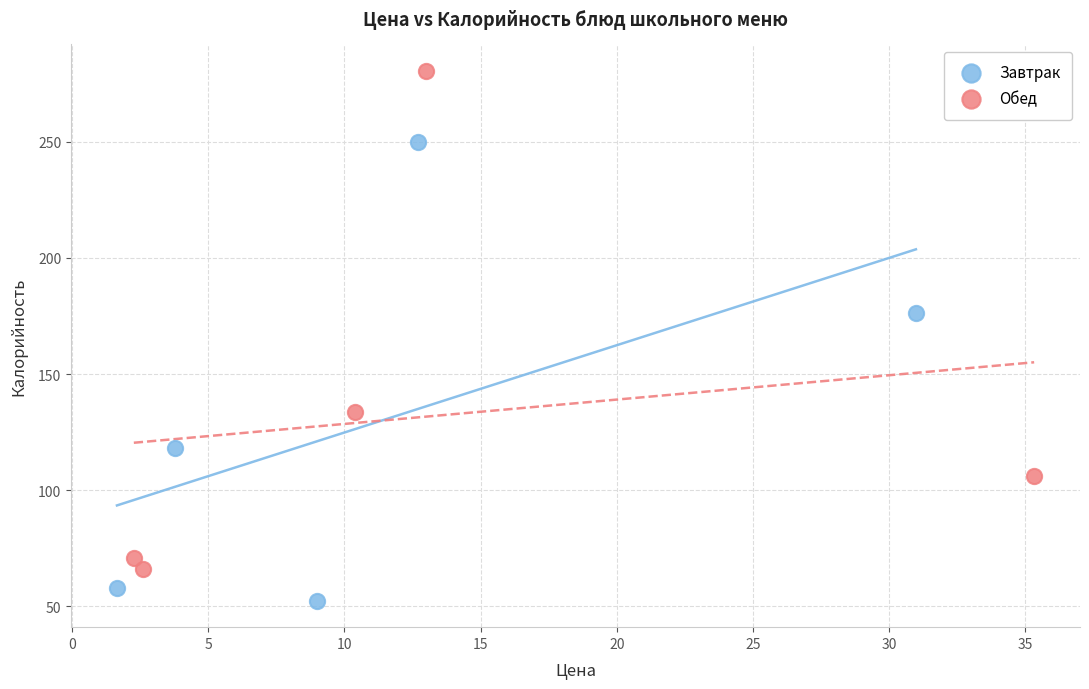

Which series contains the highest Y value?

Обед